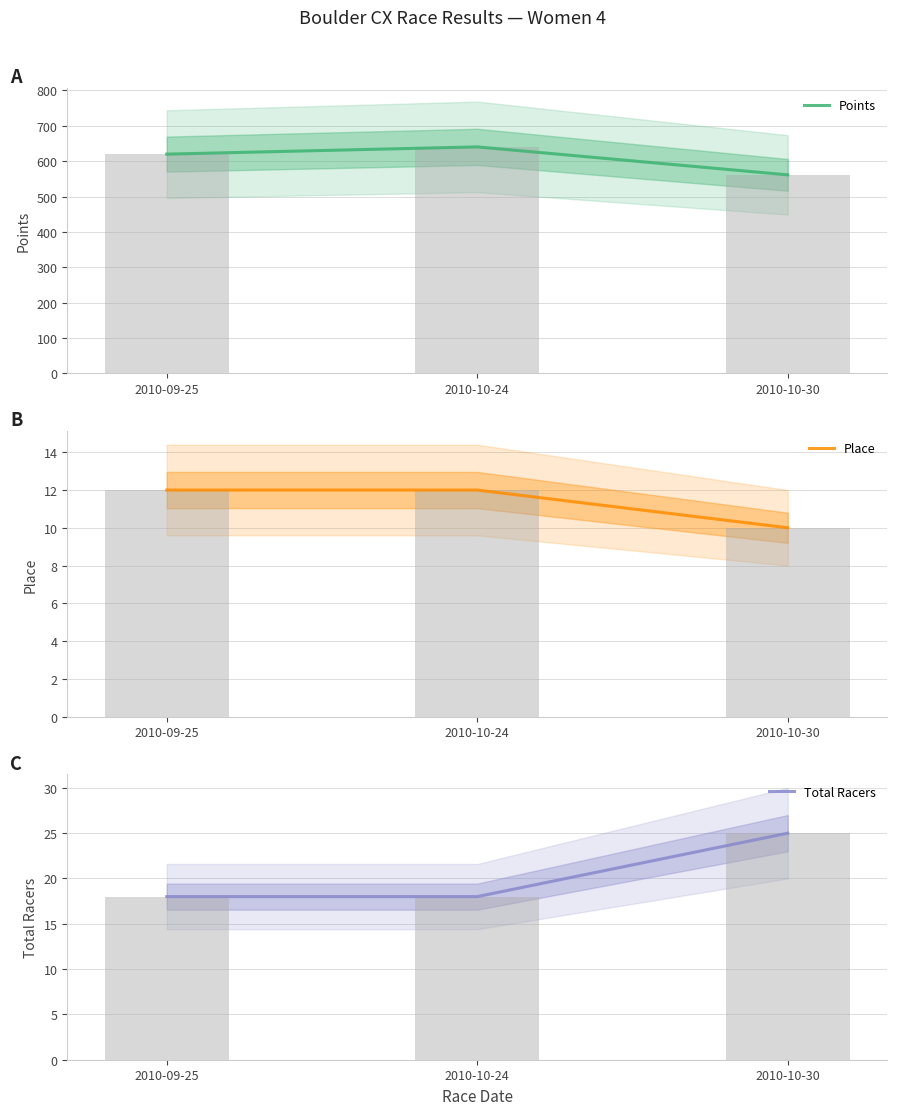

Reading left to right, extract all data points from this chart.

Points: 2010-09-25=620.0	2010-10-24=640.5	2010-10-30=561.4
Place: 2010-09-25=12.0	2010-10-24=12.0	2010-10-30=10.0
Total Racers: 2010-09-25=18.0	2010-10-24=18.0	2010-10-30=25.0